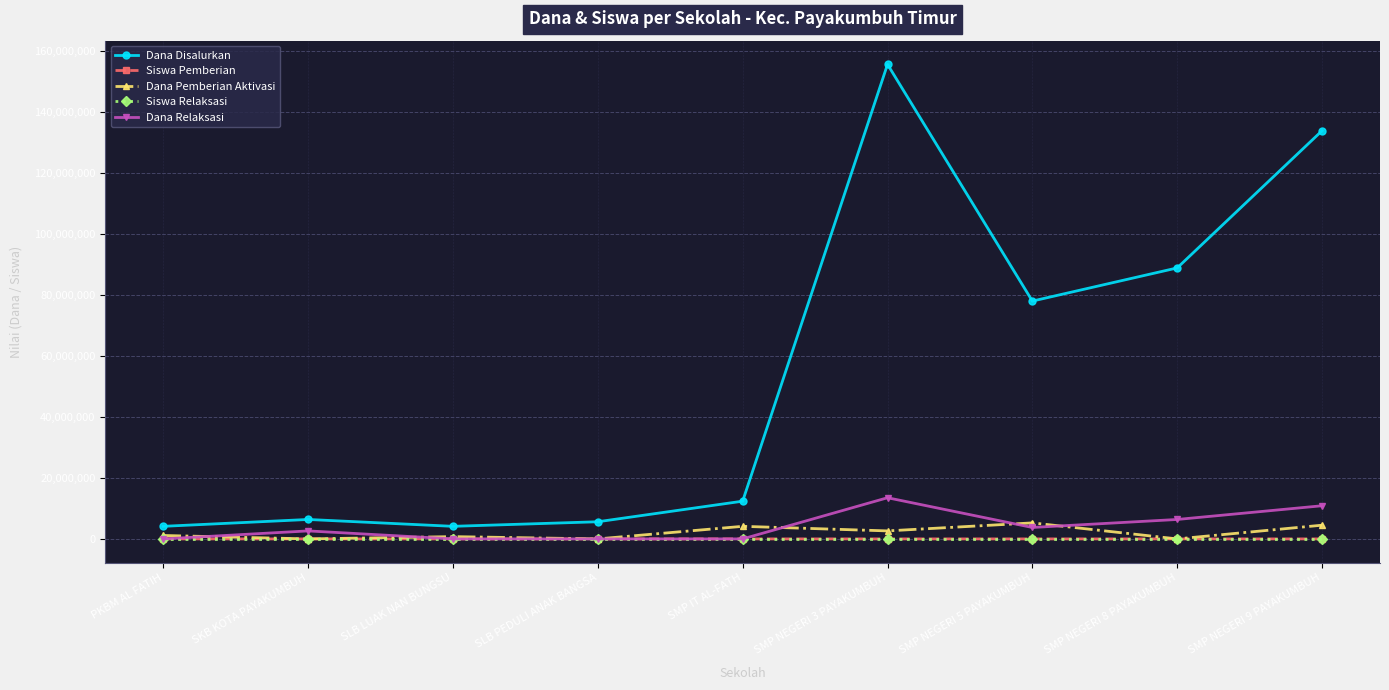

How many values in the Dana Disalurkan series are below 12375000?

4